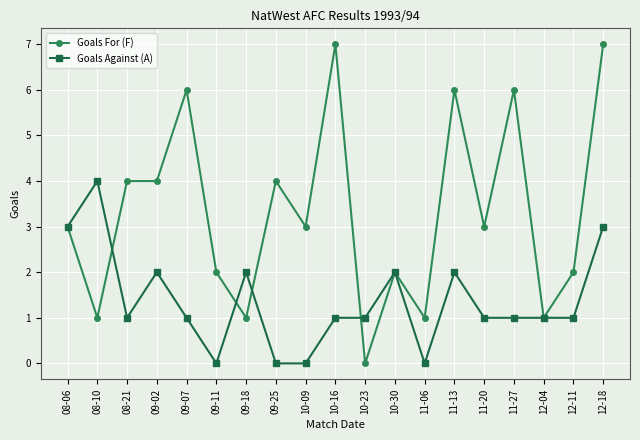

Which series has the widest spread of values?

Goals For (F)